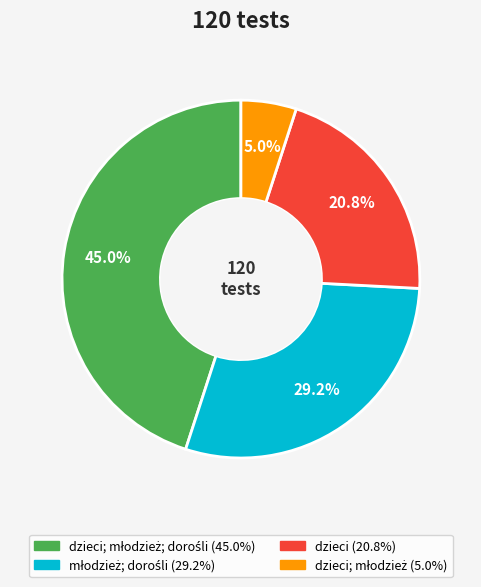

To the nearest percent, what is the average slice percentage?

25%